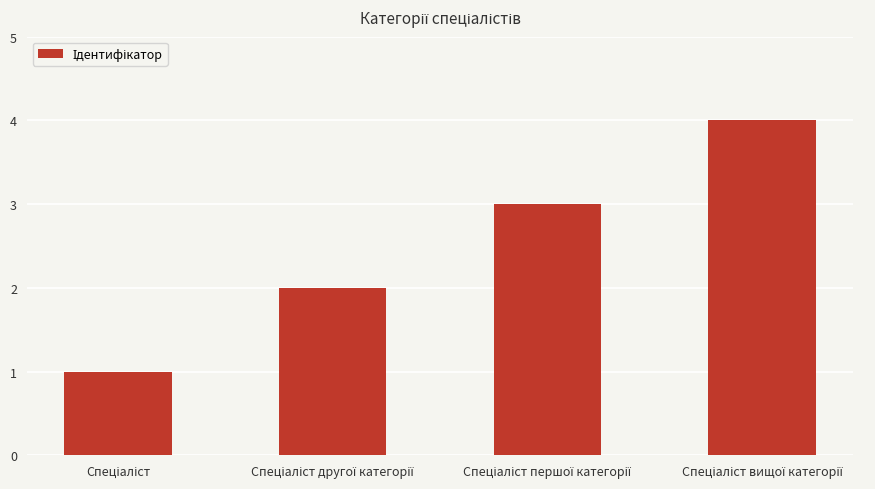

What is the difference between the maximum and minimum values?

3